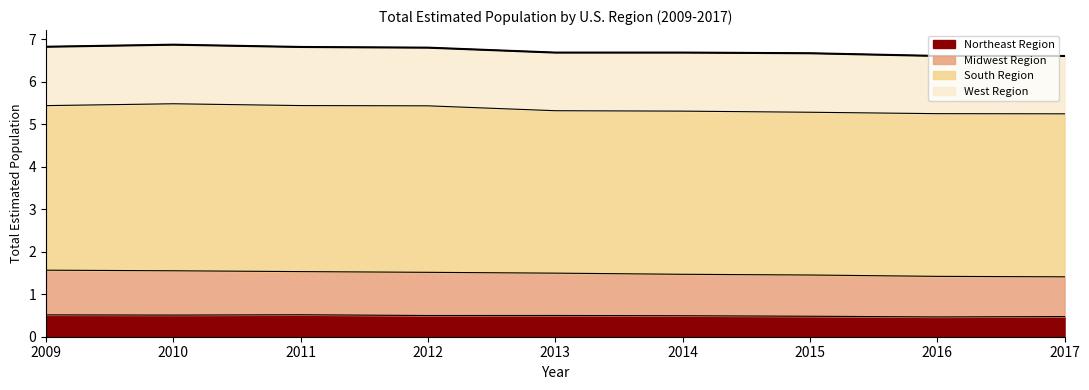

What is the difference between the maximum and minimum values?

0.3